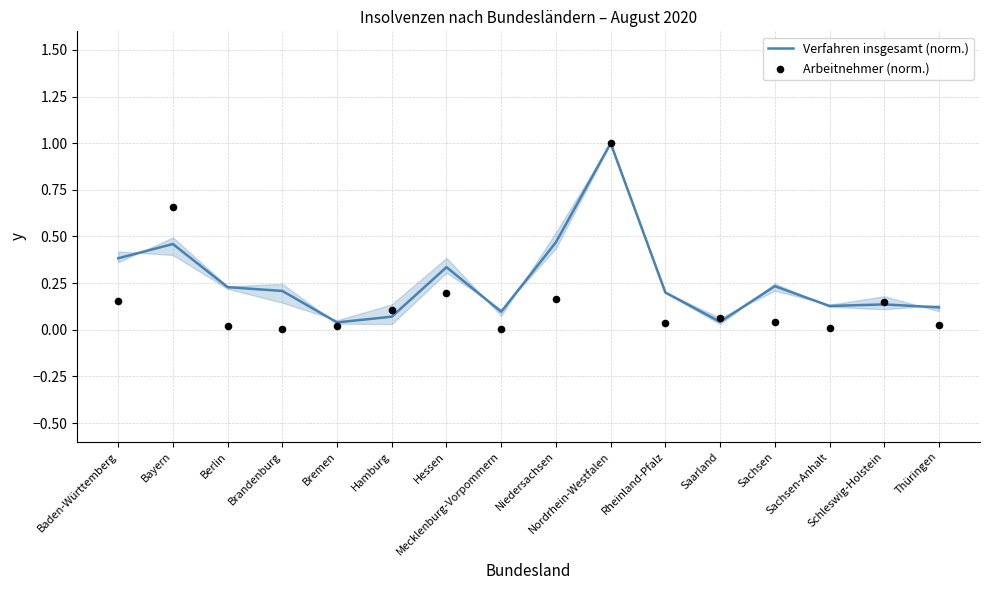

At how many categories does at least one series exceed 0?

16